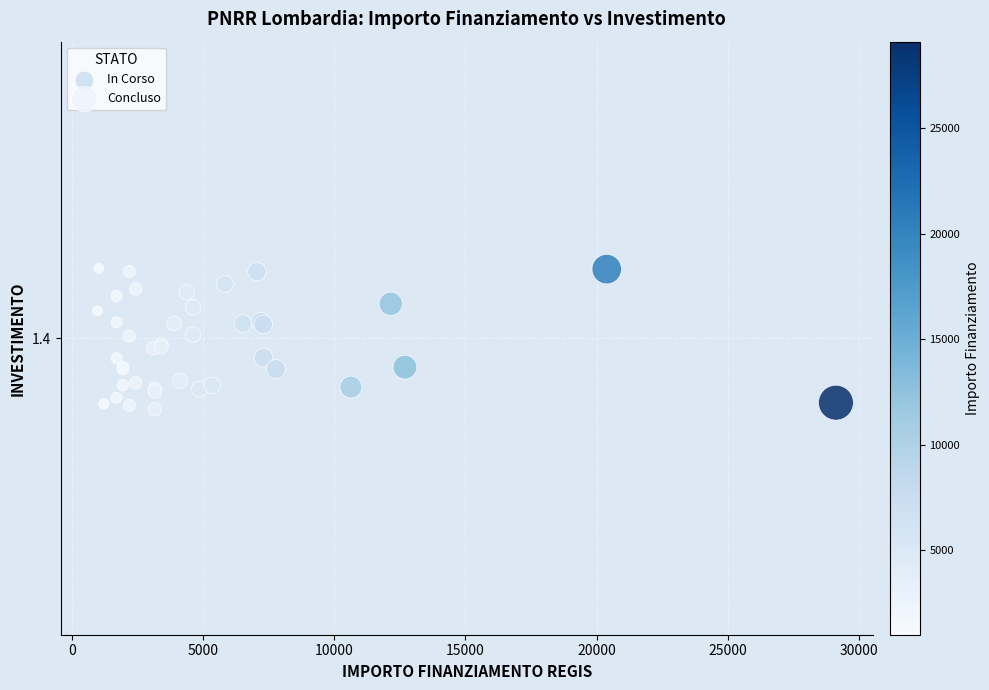

What are all the series names shown in the legend?

In Corso, Concluso